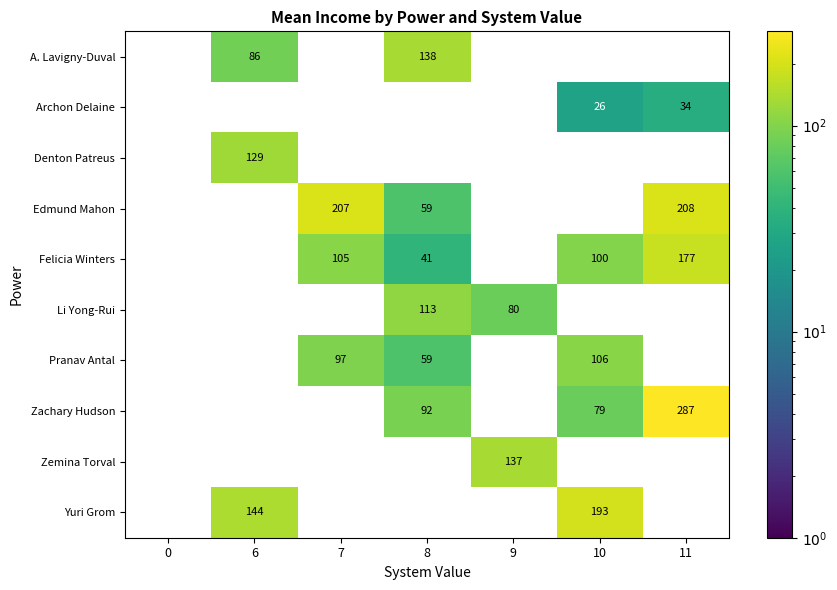

How many values in the Zachary Hudson series exceed 92?

1